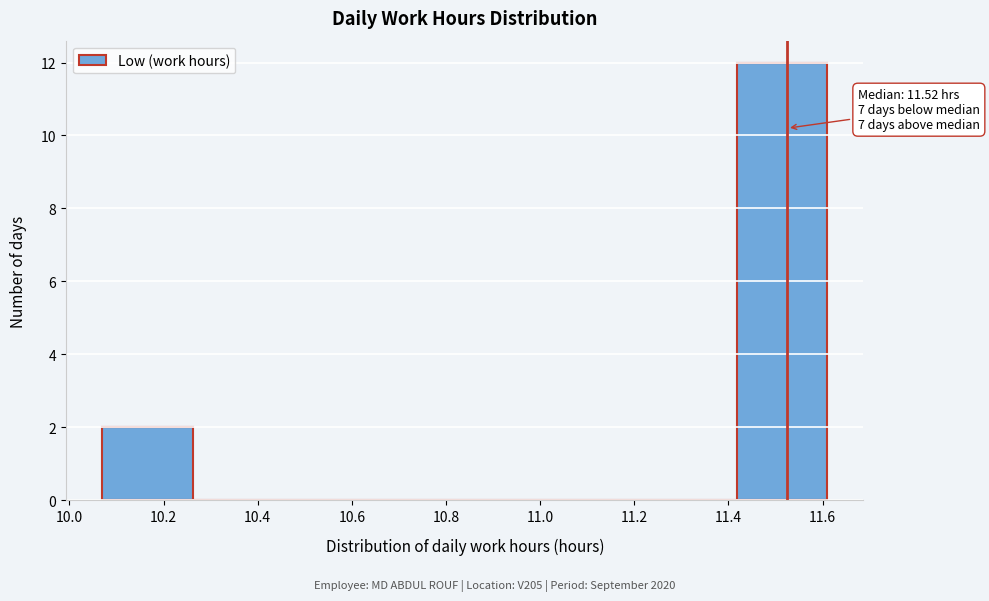

Which range on the x-axis has the tallest bar?

11.42 to 11.62